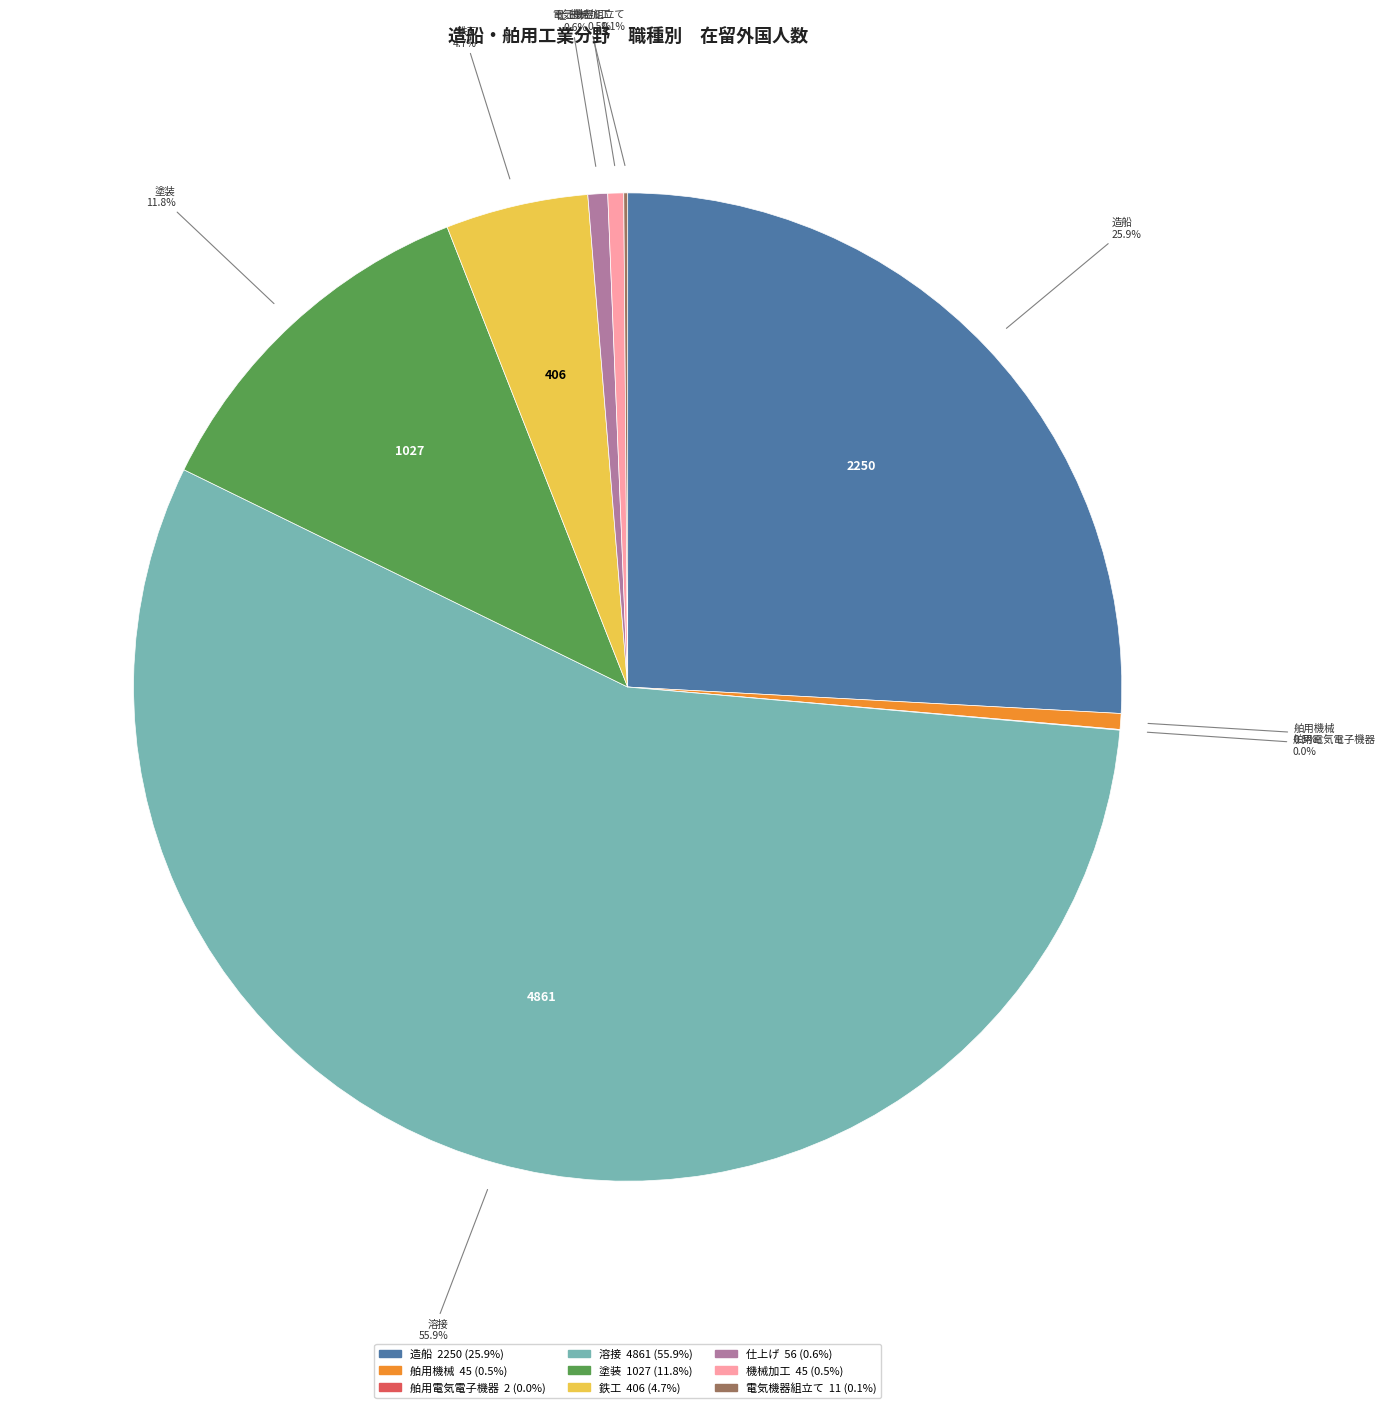

To the nearest percent, what is the combined percentage of 鉄工 and 仕上げ?

5%